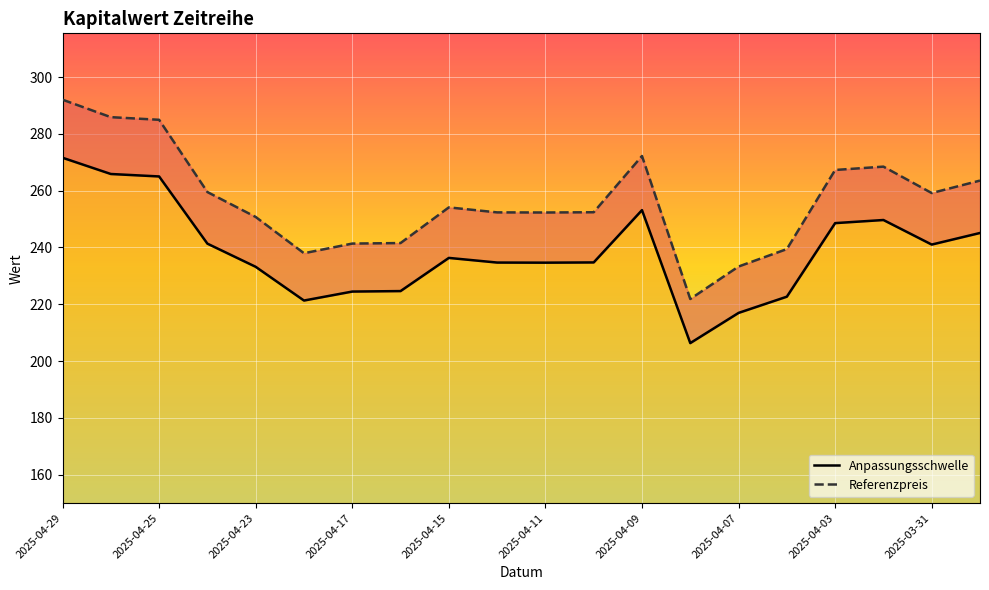

Which series has the widest spread of values?

Referenzpreis